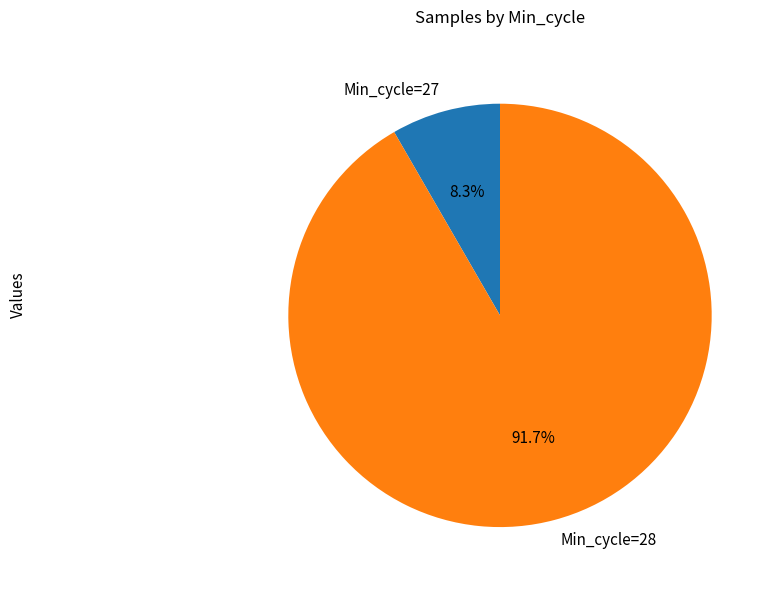

Rank the categories by value from lowest to highest.

Min_cycle=27, Min_cycle=28